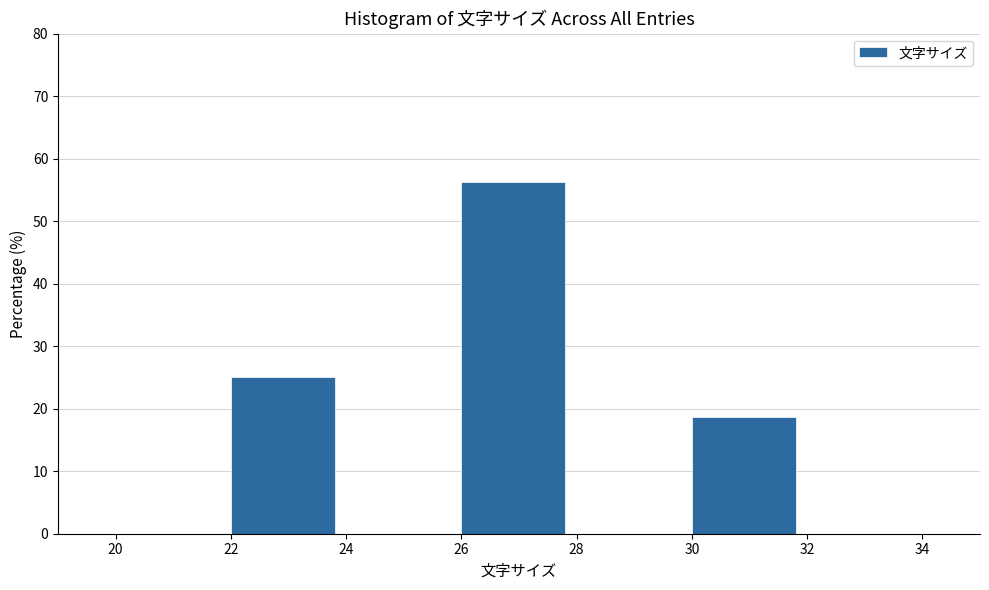

Reading left to right, list every bar in this chart as the range it spans on the x-axis followed by its height. The values are not printed on the chart, so give them approximately, as read against the axis.

20 to 22: 0
22 to 24: 25
24 to 26: 0
26 to 28: 56
28 to 30: 0
30 to 32: 19